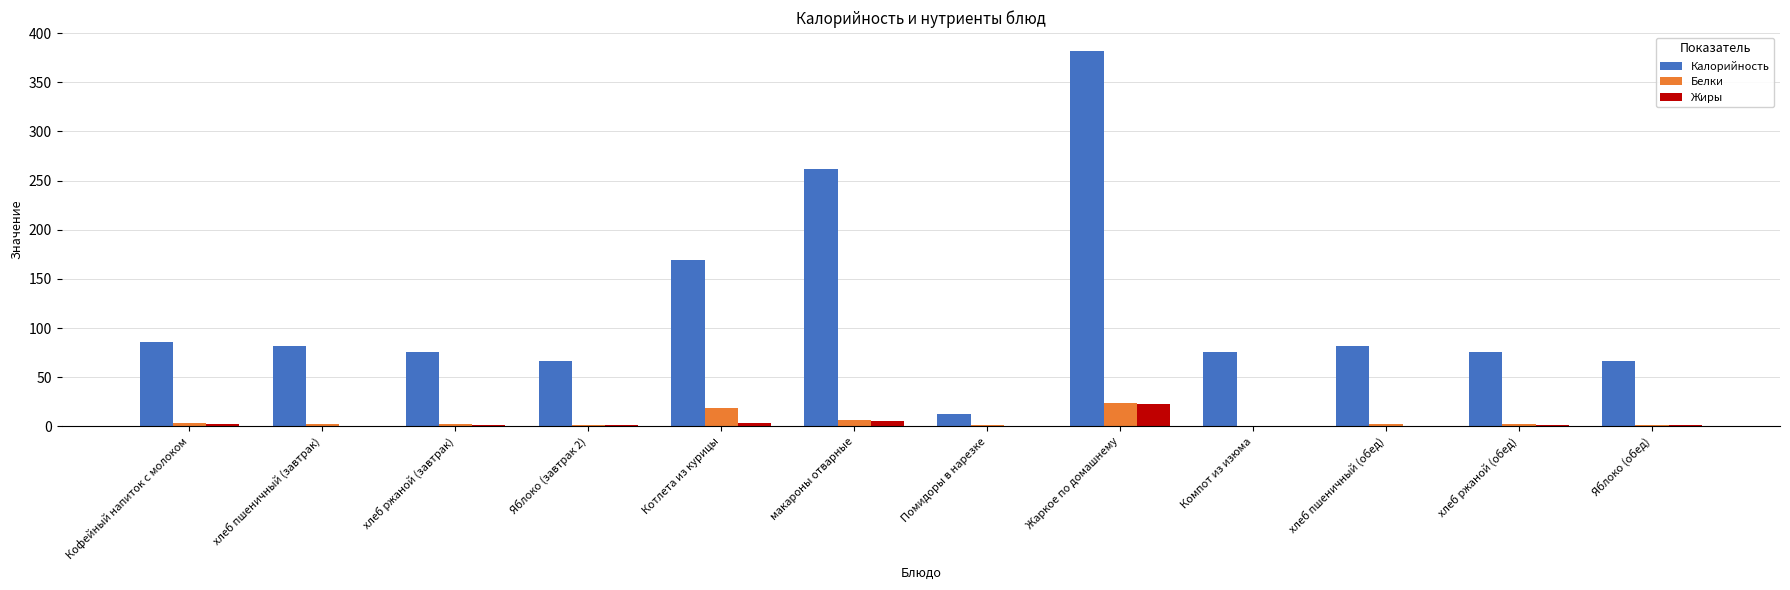

What is the maximum value shown in the chart?

382.0